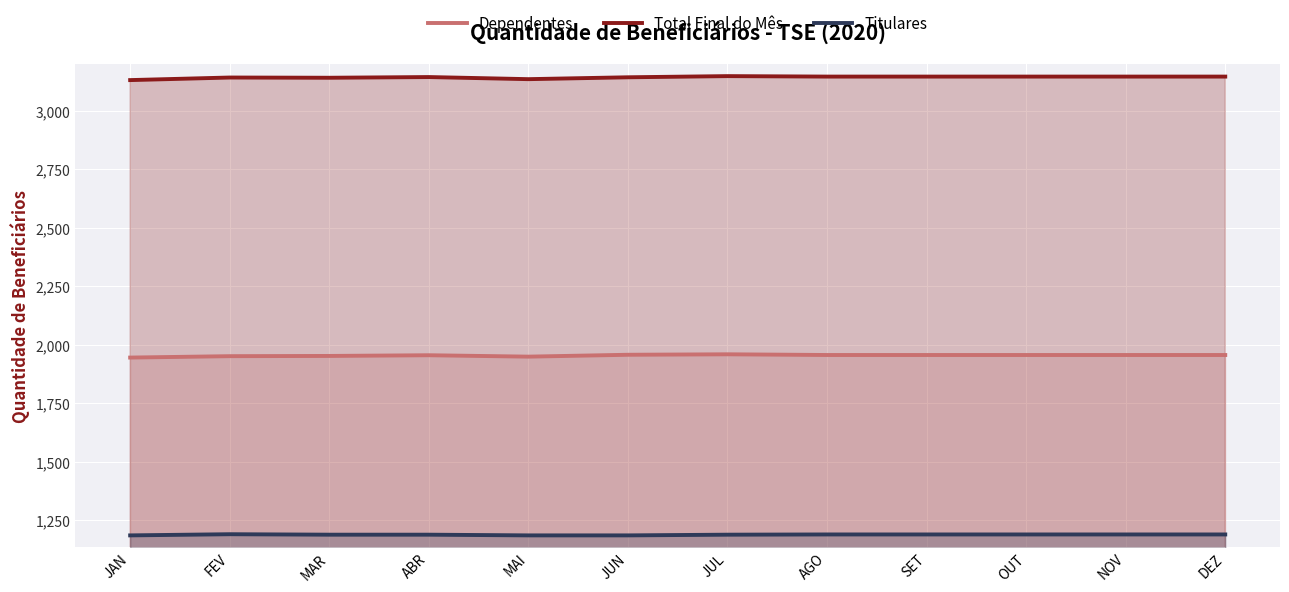

The value of Titulares at JUL is 2018. True or false?

False